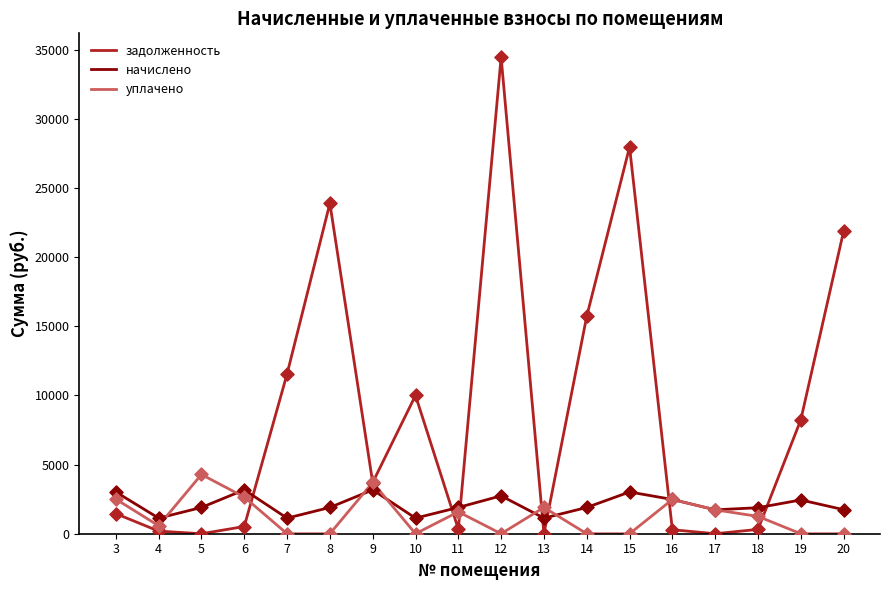

Which series has the largest range (max minus min)?

задолженность